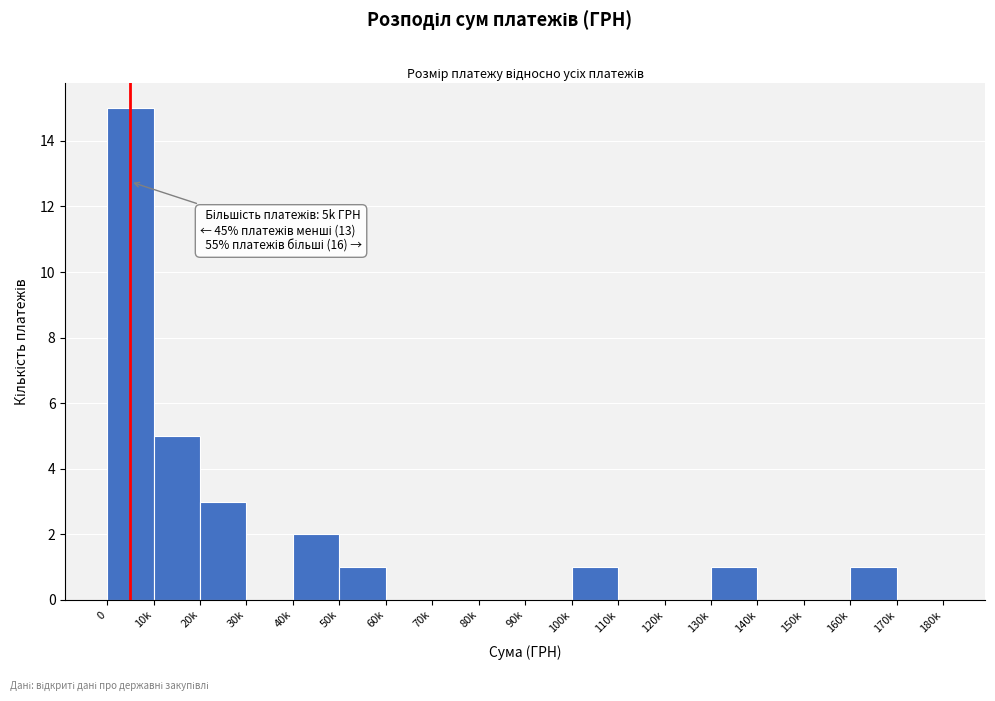

Reading left to right, extract all data points from this chart.

0=15	10k=5	20k=3	30k=0	40k=2	50k=1	60k=0	70k=0	80k=0	90k=0	100k=1	110k=0	120k=0	130k=1	140k=0	150k=0	160k=1	170k=0